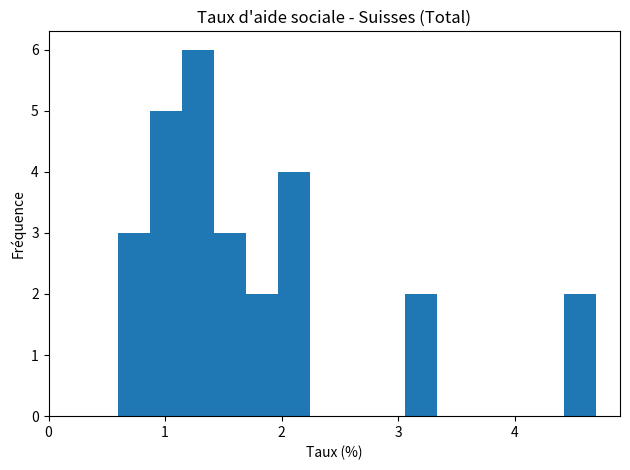

Read against the x-axis, roughly where is the centre of the tallest bar?

1.3